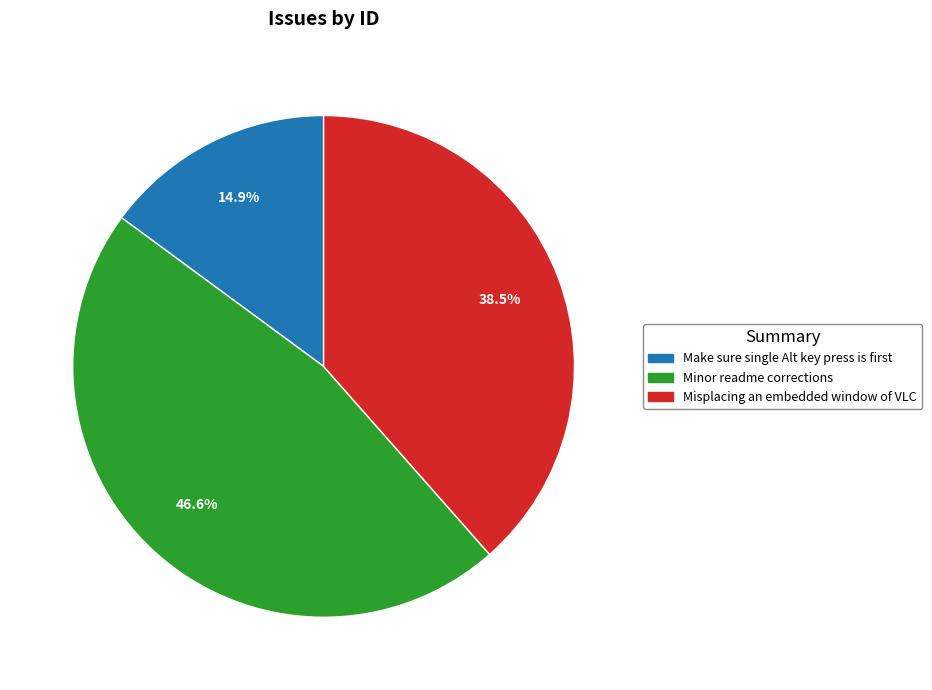

To the nearest percent, what percentage of the pie is Minor readme corrections?

47%